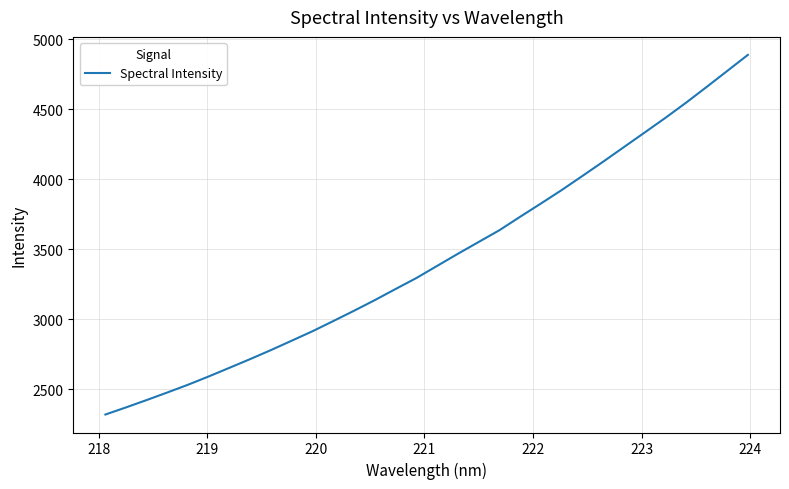

What is the difference between the maximum and minimum values?

2568.1